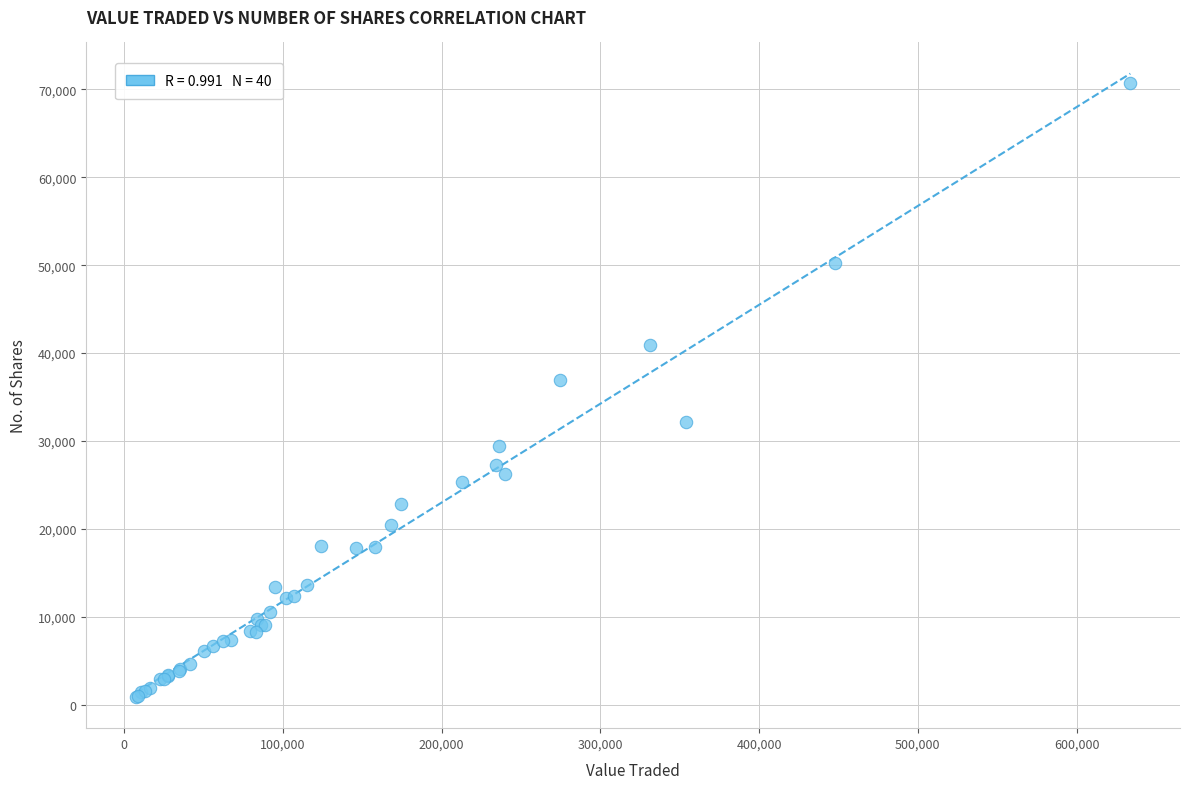

What Y value in the scatter plot is closest to 35796?

36930